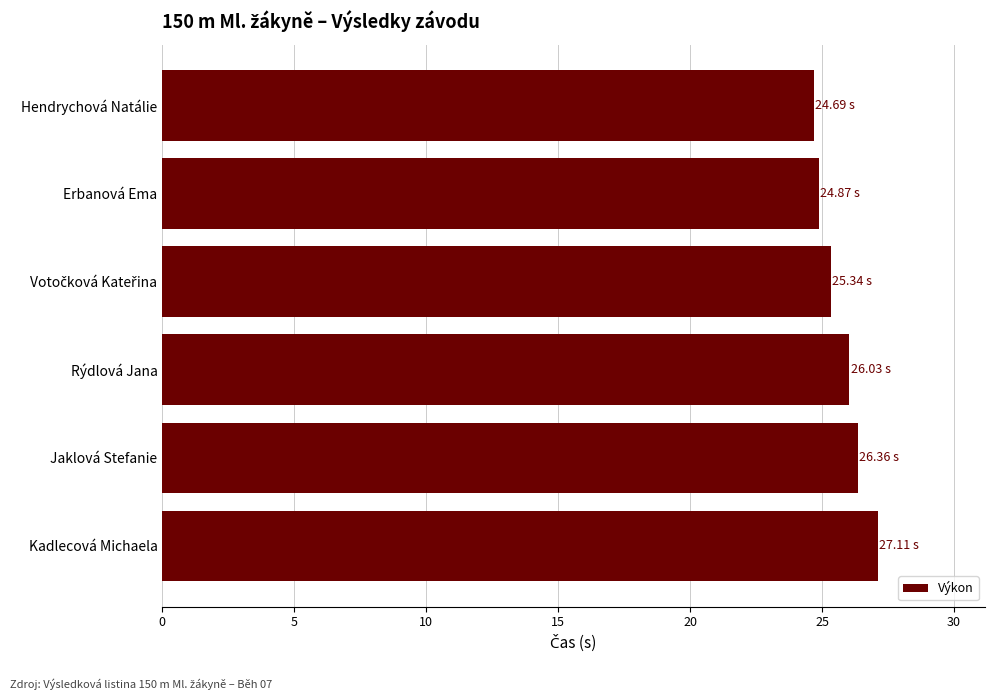

What is the label of the 6th bar from the bottom?

Hendrychová Natálie